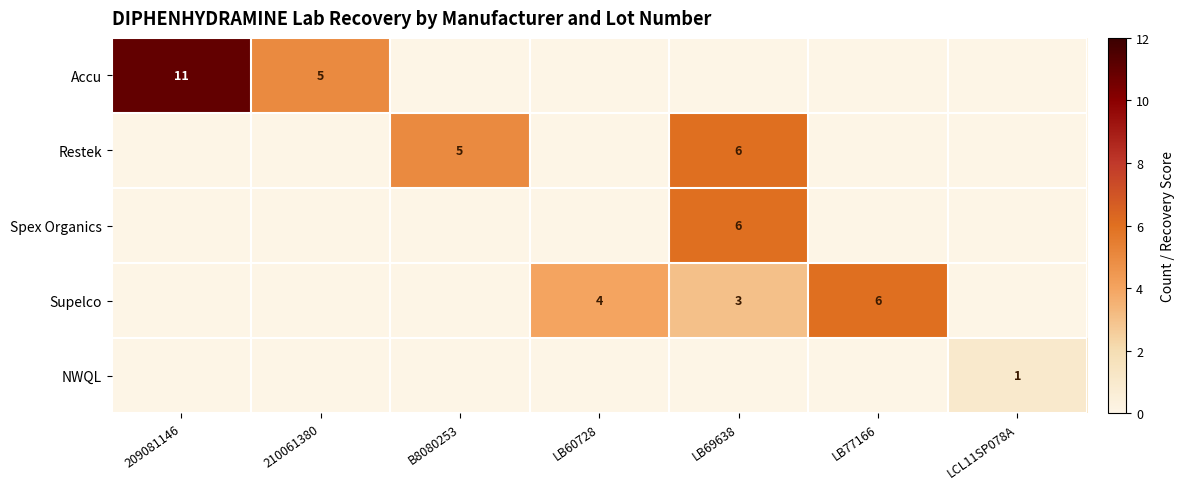

True or false: Restek has a value of 2 at LB69638.

False